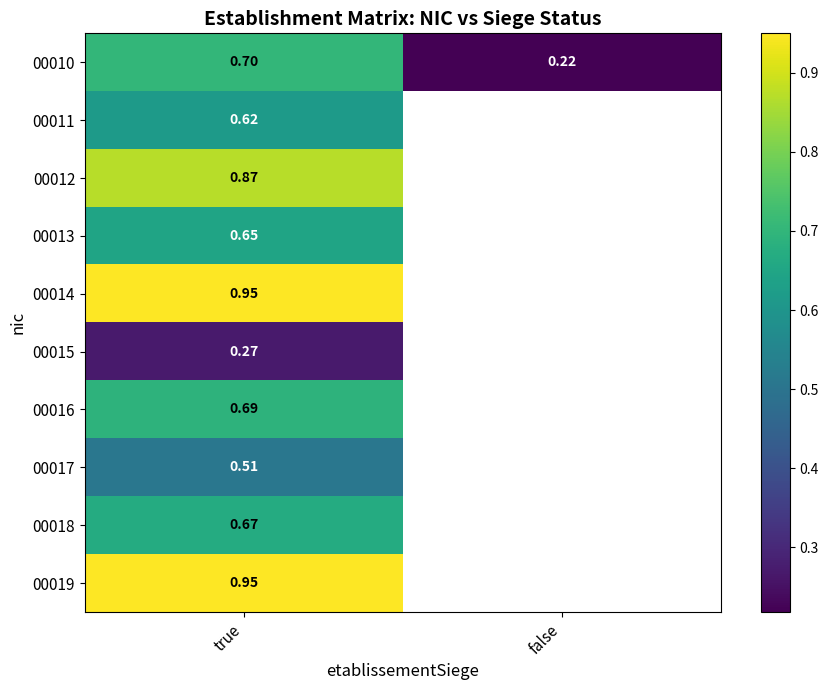

How many data points does each series have?

2